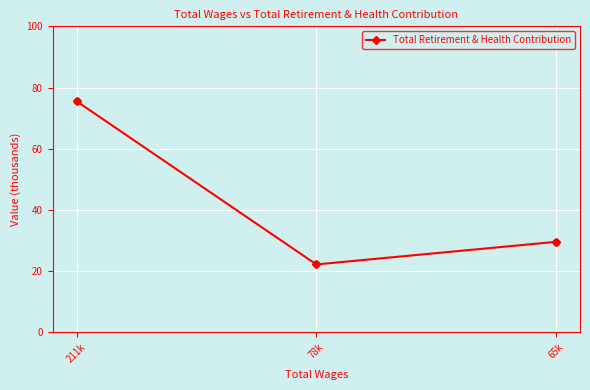

What is the ratio of the value at 211k to the value at 78k?

3.4